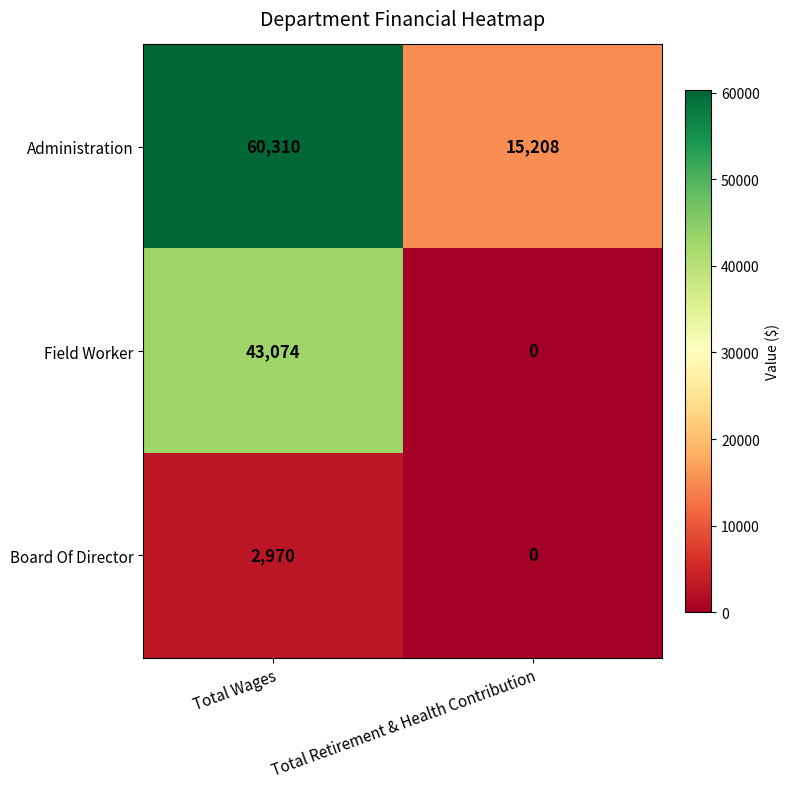

Which series has the widest spread of values?

Administration